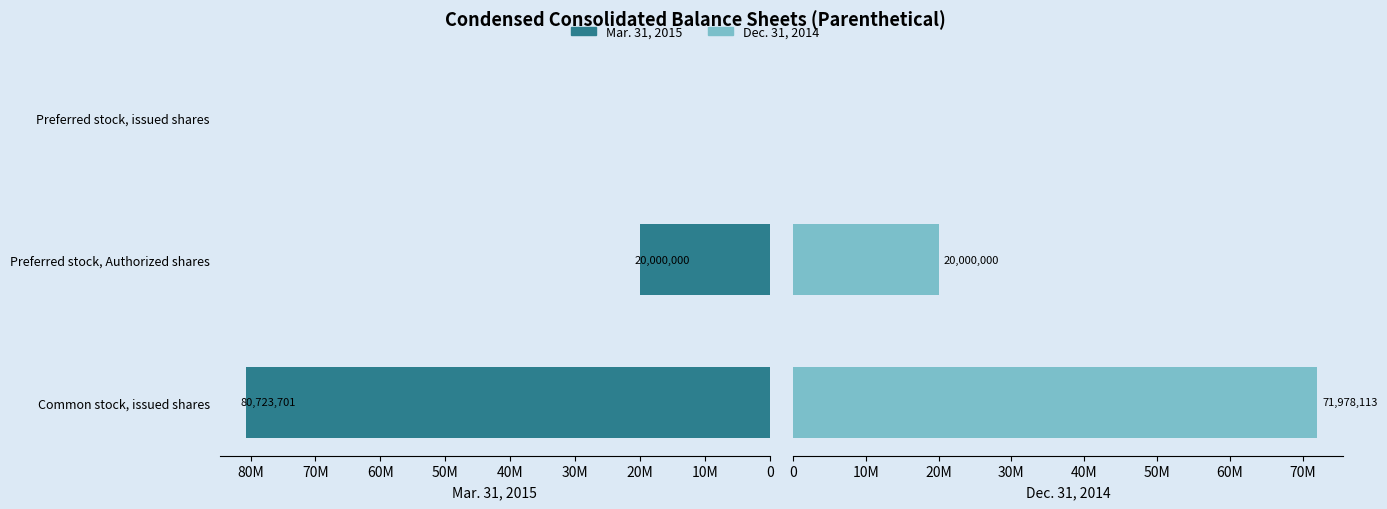

The value of Mar. 31, 2015 at Preferred stock, issued shares is -52549341. True or false?

False